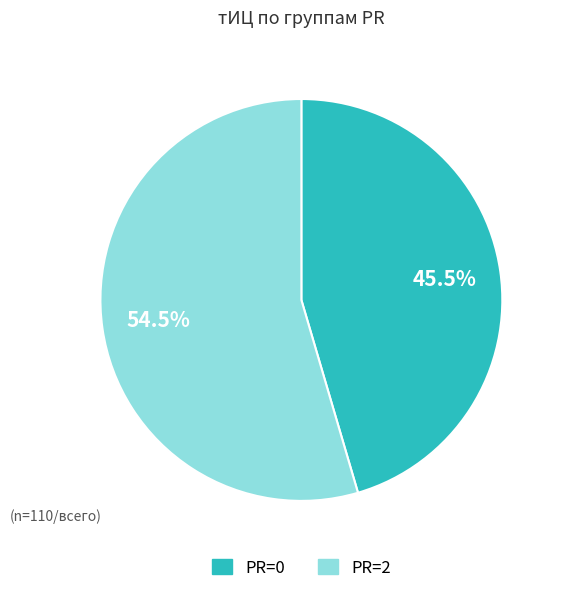

Does any single category account for the majority?

Yes